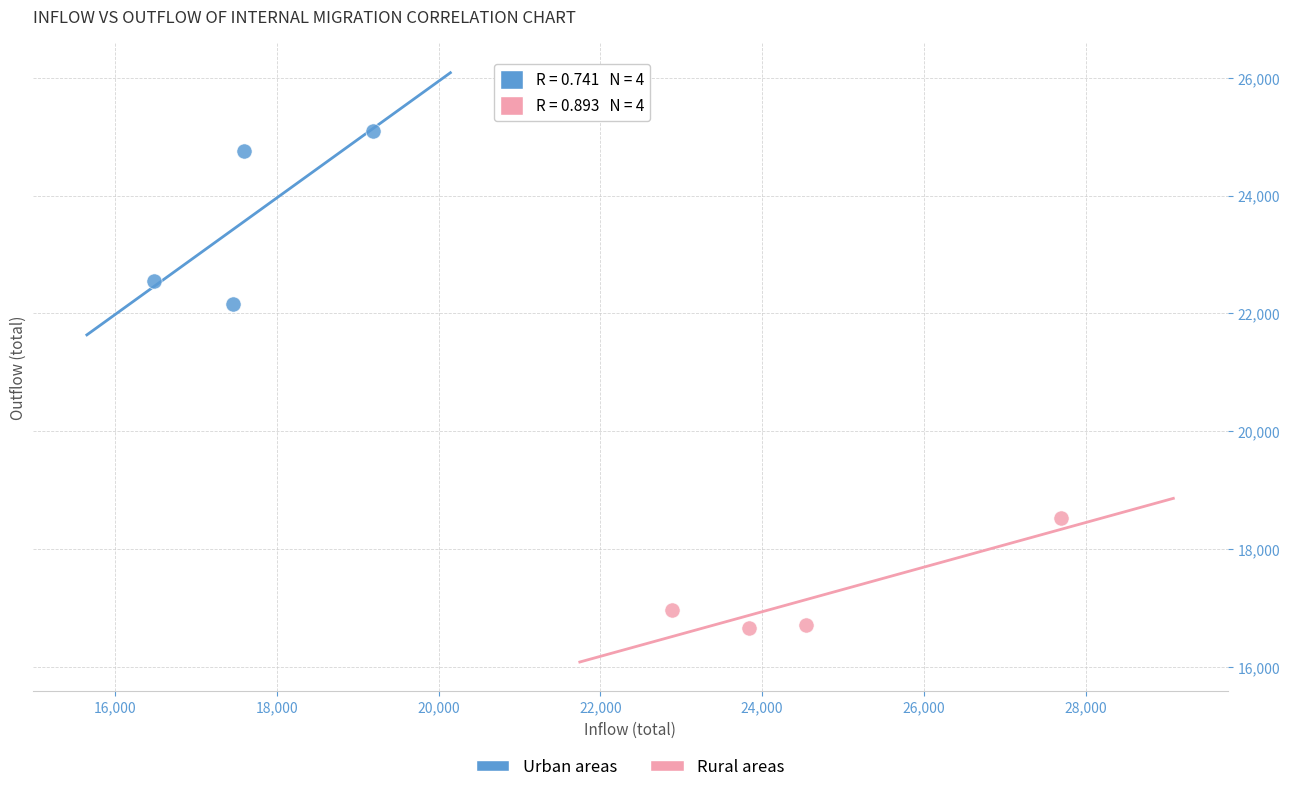

Which series reaches the minimum Y coordinate?

Rural areas